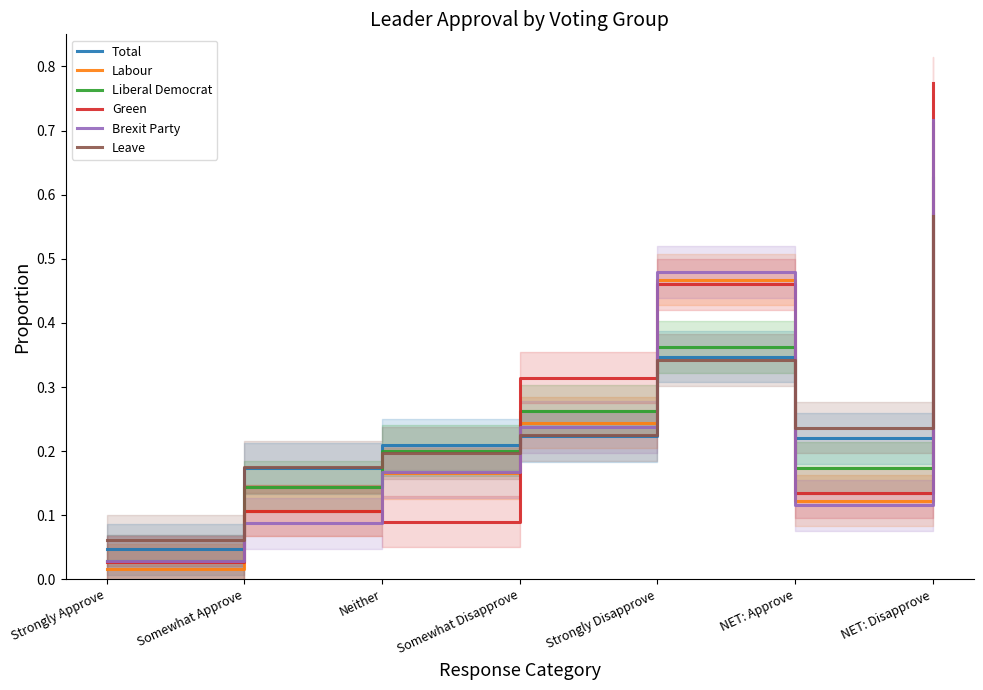

Where is the first local maximum for Brexit Party?

Strongly Disapprove